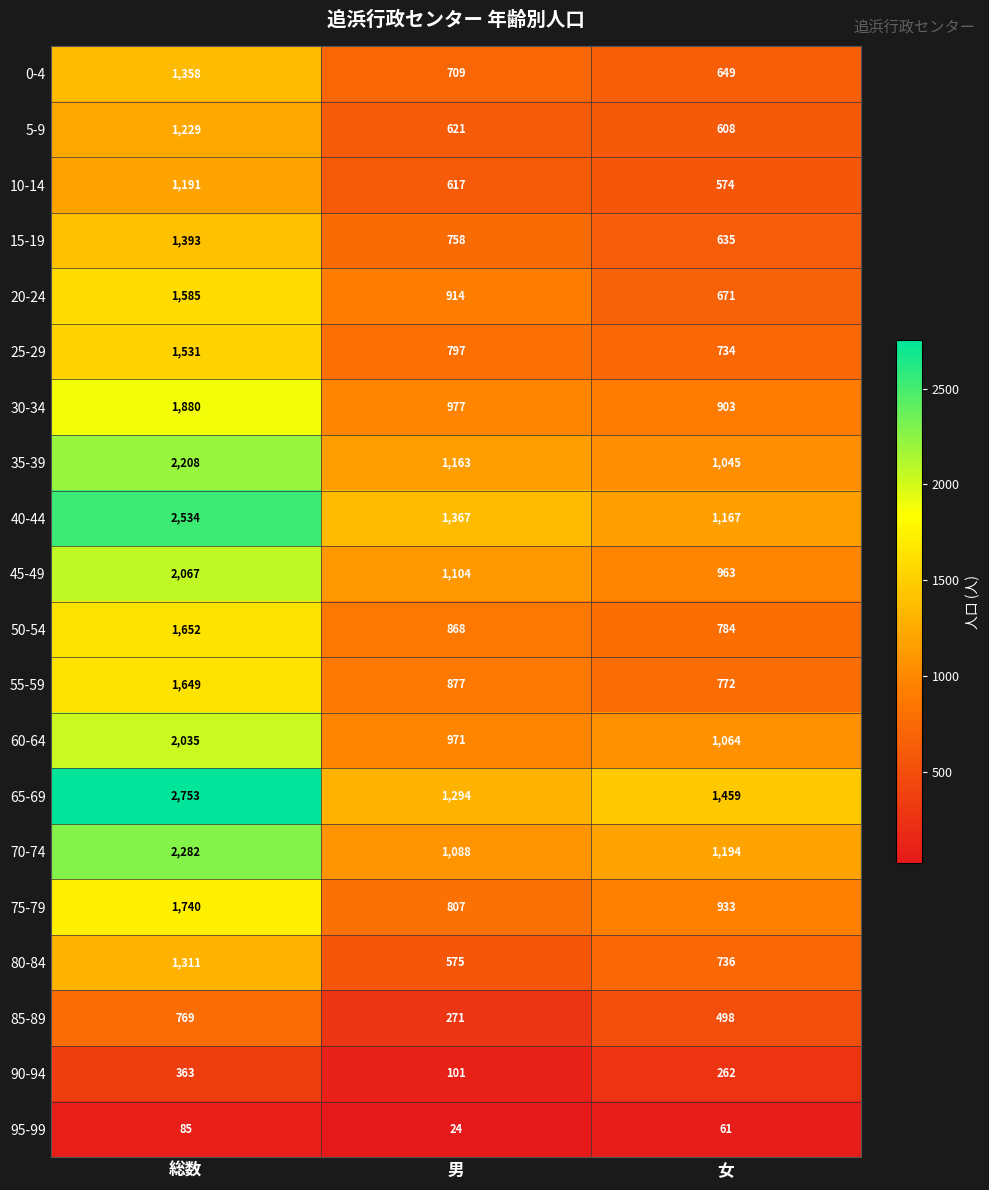

Which series has the widest spread of values?

65-69